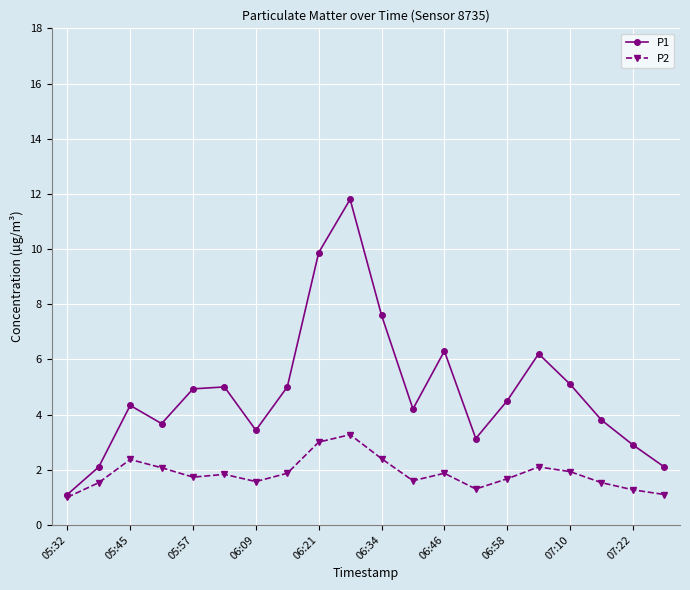

What is the value of the P1 point at the 17th from the left?

5.1